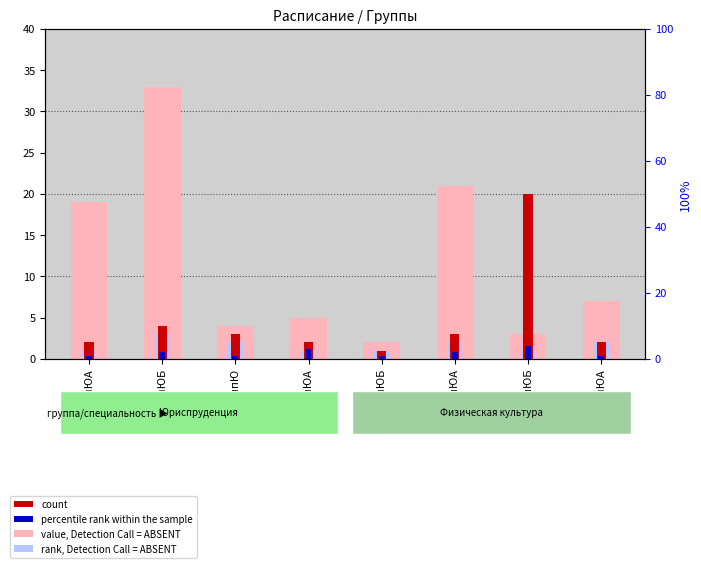

True or false: rank, Detection Call = ABSENT has a value of 1 at 2ппЮБ.

True